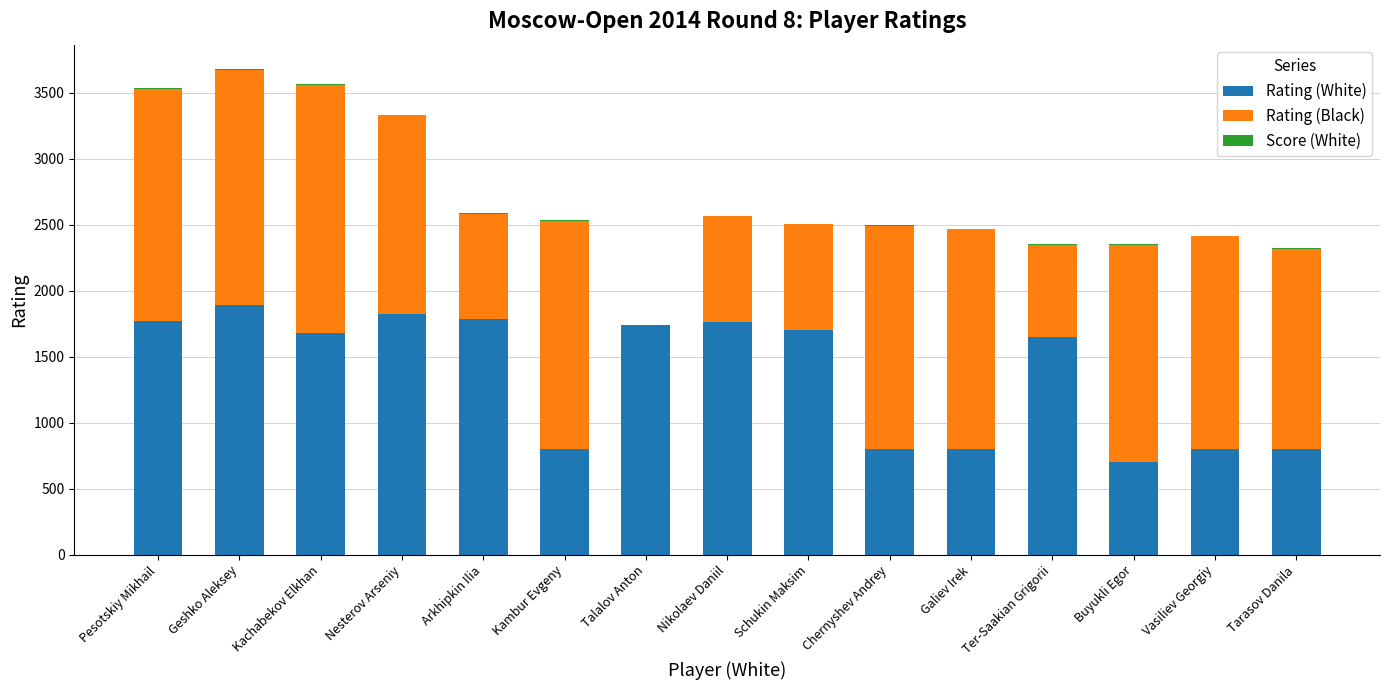

What is the maximum value for Rating (White)?

1894